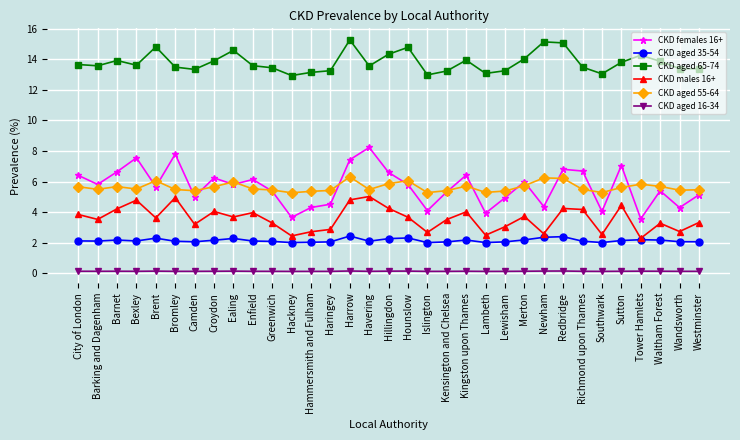

Is the value of CKD aged 16-34 at Westminster greater than the value of CKD aged 65-74 at Hillingdon?

No